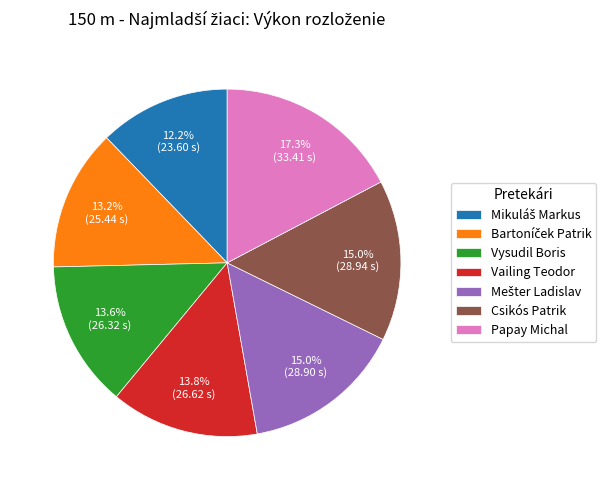

To the nearest percent, what portion does Papay Michal represent?

17%